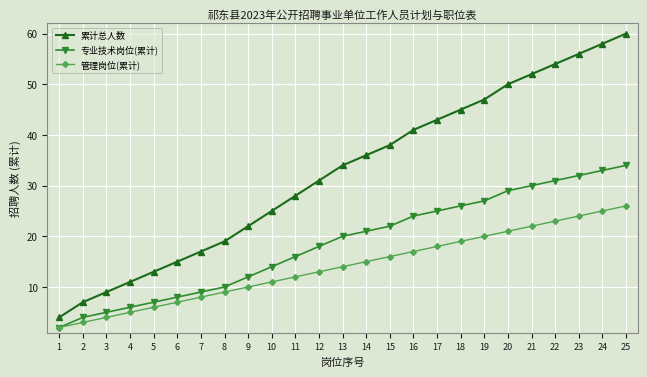

What is the sum of all 累计总人数 values?

815